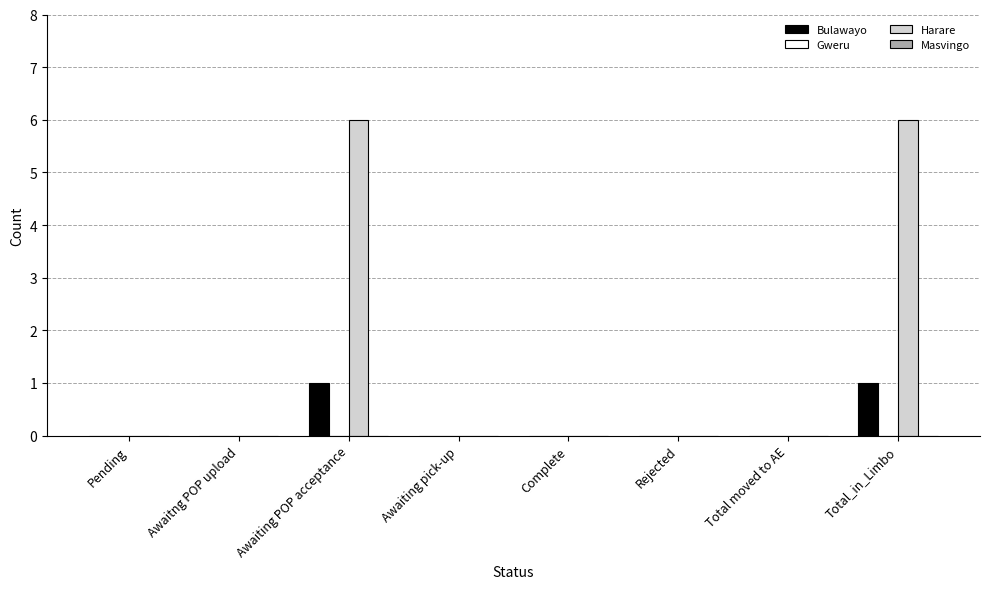

Reading left to right, list all the values displayed in this chart.

Bulawayo: Pending=0	Awaitng POP upload=0	Awaiting POP acceptance=1	Awaiting pick-up=0	Complete=0	Rejected=0	Total moved to AE=0	Total_in_Limbo=1
Harare: Pending=0	Awaitng POP upload=0	Awaiting POP acceptance=6	Awaiting pick-up=0	Complete=0	Rejected=0	Total moved to AE=0	Total_in_Limbo=6